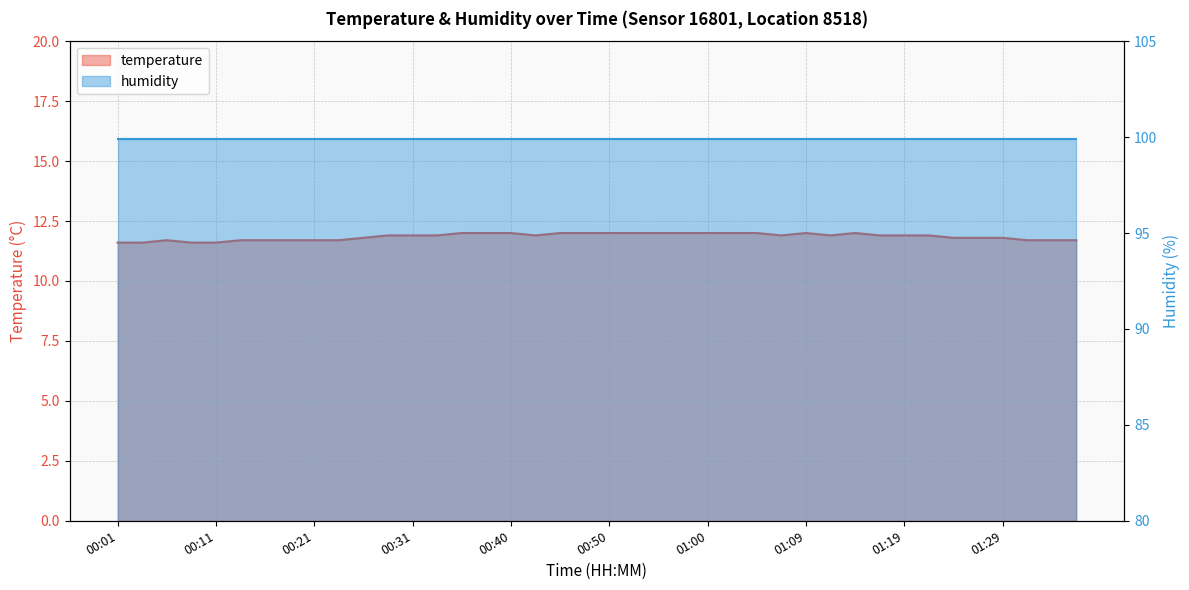

What is the sum of all values?

474.0